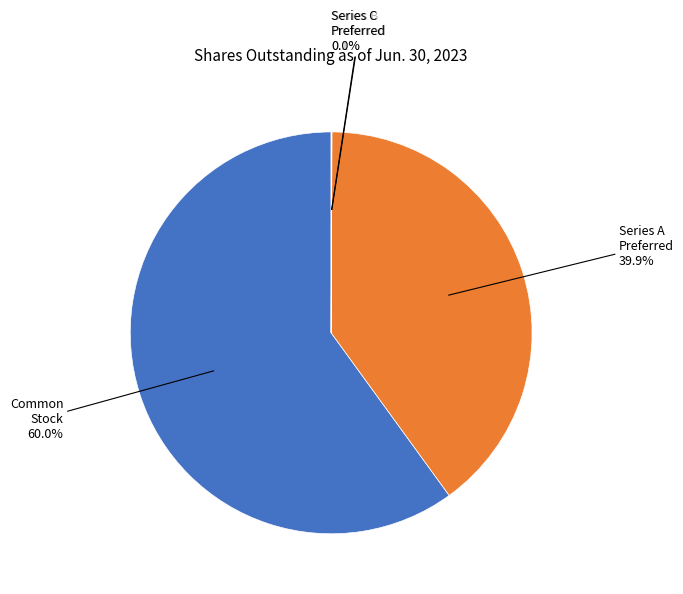

Is there a majority slice in this chart?

Yes